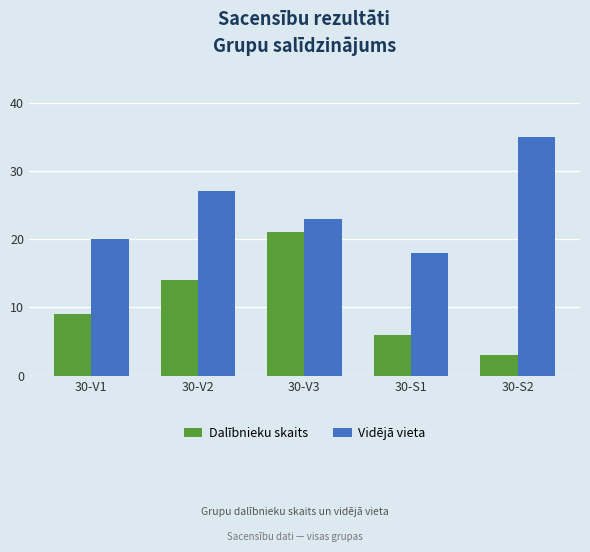

What is the maximum value shown in the chart?

35